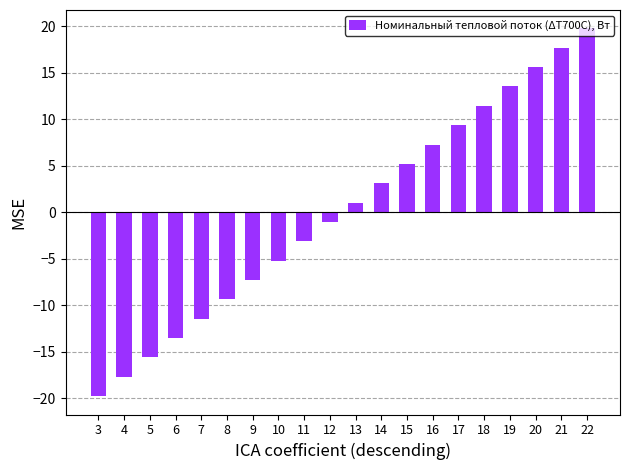

What is the difference between the second highest and second lowest values?

35.4